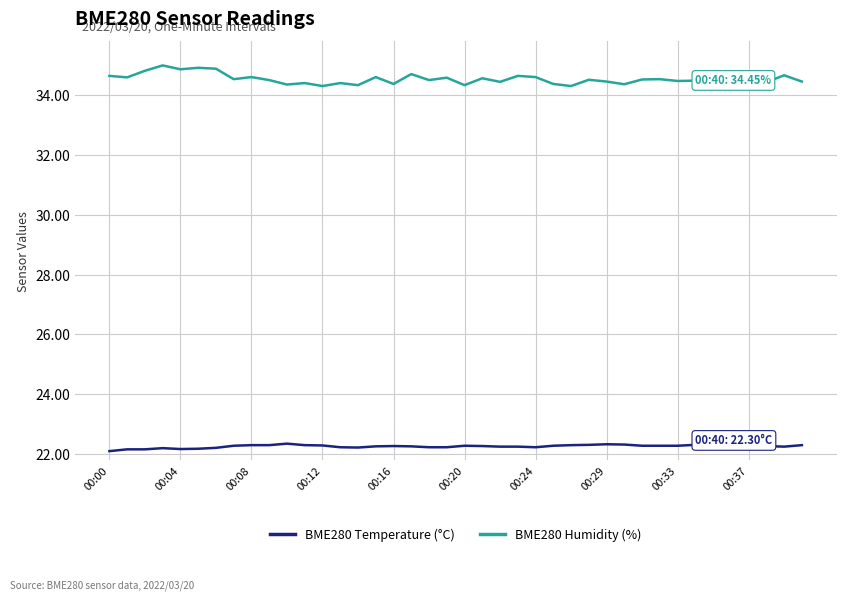

True or false: BME280 Humidity (%) and BME280 Temperature (°C) intersect in this chart.

False